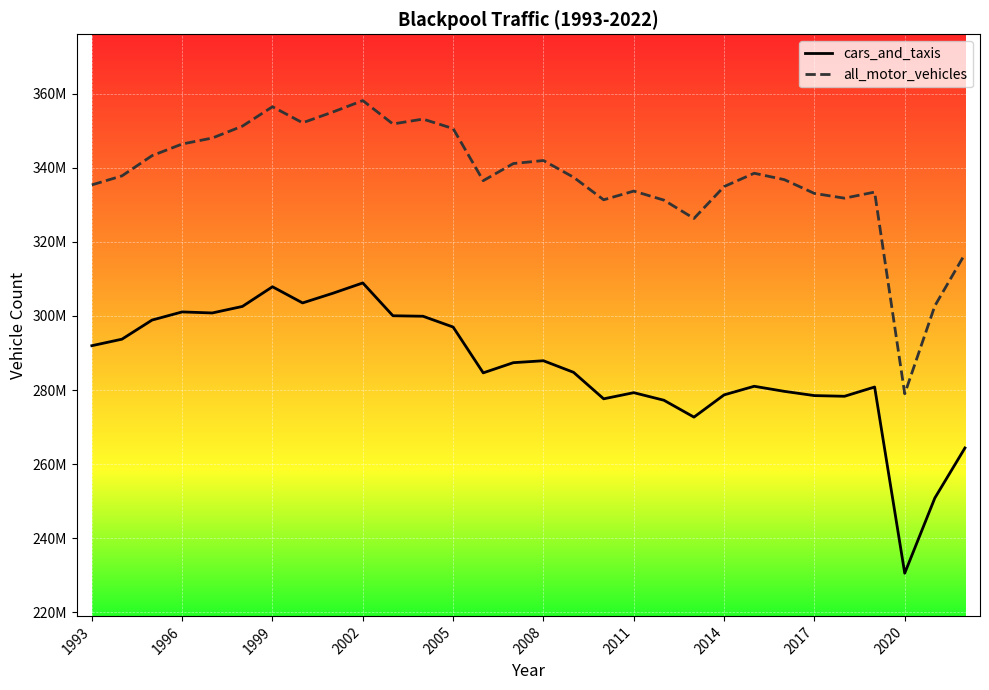

What are all the series names shown in the legend?

cars_and_taxis, all_motor_vehicles